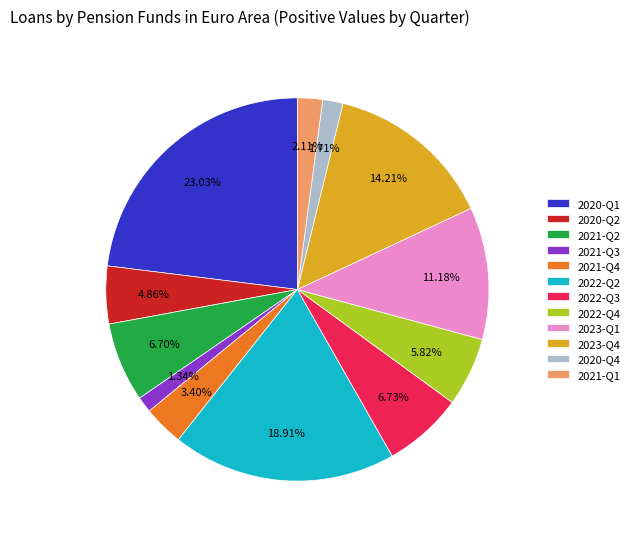

Does any single category account for the majority?

No